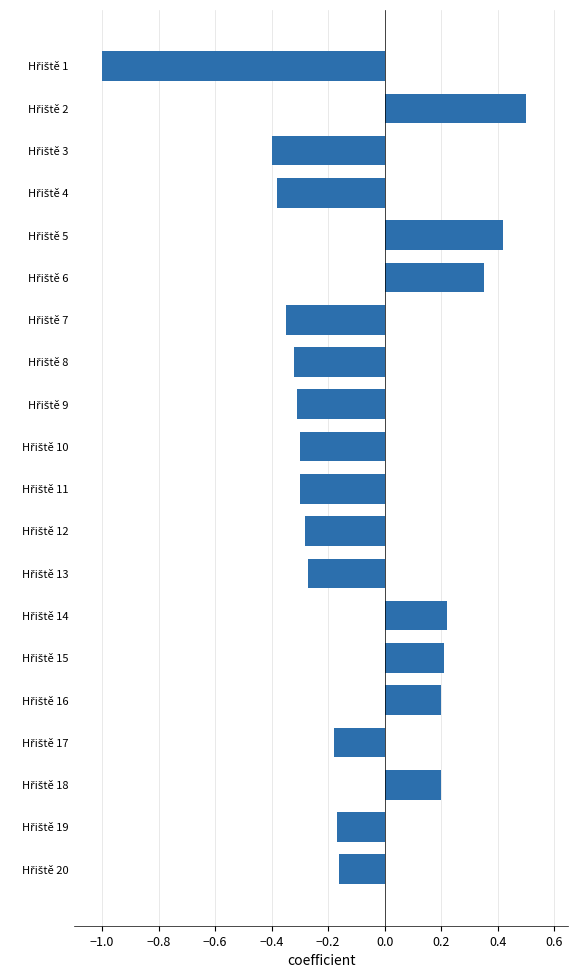

Count the values in the range 0 to 1.

7